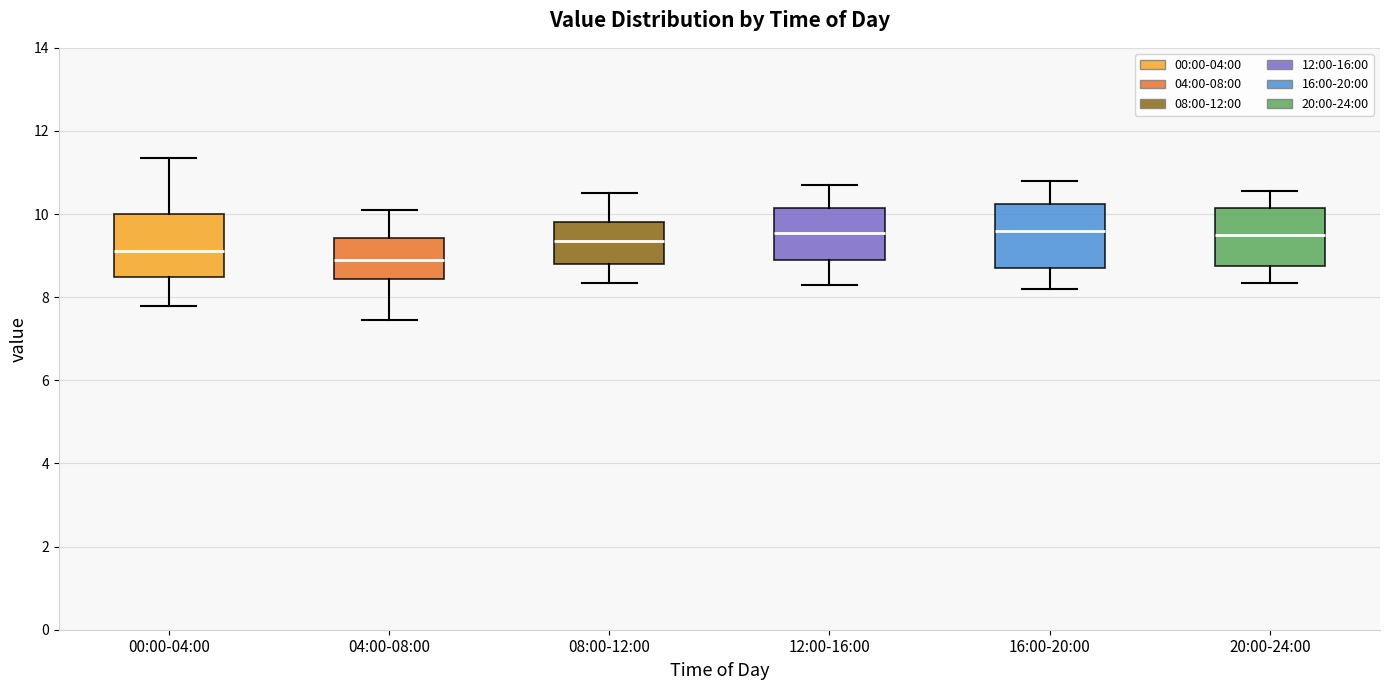

Reading left to right, transcribe this box plot: for each box, give where its median line is, the range the box spans, and where its two whiskers end, as read against the y-axis. The values are not printed on the chart, so give them approximately, as read against the axis.

00:00-04:00: median 9.2, box 8.4 to 10.0, whiskers 7.8 to 11.4
04:00-08:00: median 9.0, box 8.4 to 9.4, whiskers 7.4 to 10.2
08:00-12:00: median 9.4, box 8.8 to 9.8, whiskers 8.4 to 10.6
12:00-16:00: median 9.6, box 9.0 to 10.2, whiskers 8.4 to 10.8
16:00-20:00: median 9.6, box 8.8 to 10.2, whiskers 8.2 to 10.8
20:00-24:00: median 9.6, box 8.8 to 10.2, whiskers 8.4 to 10.6